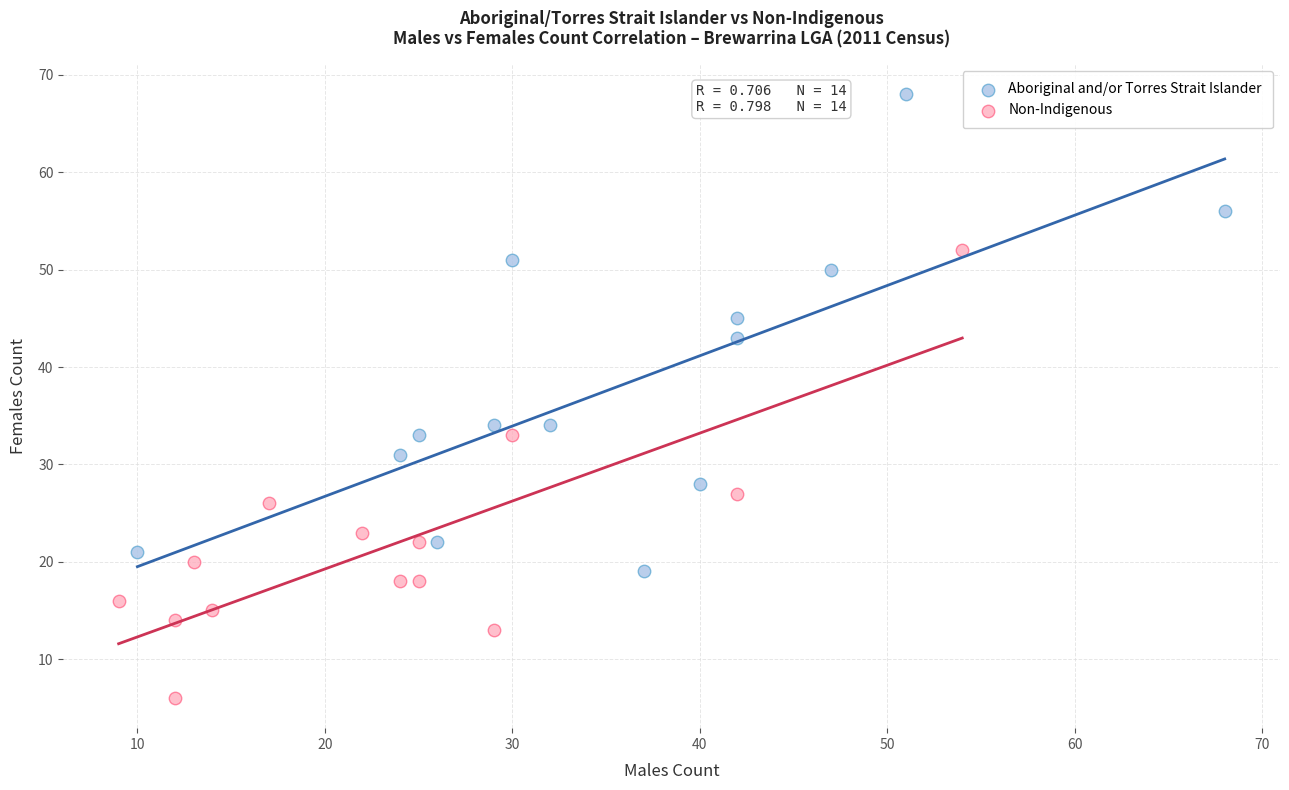

Which series contains the lowest Y value?

Non-Indigenous